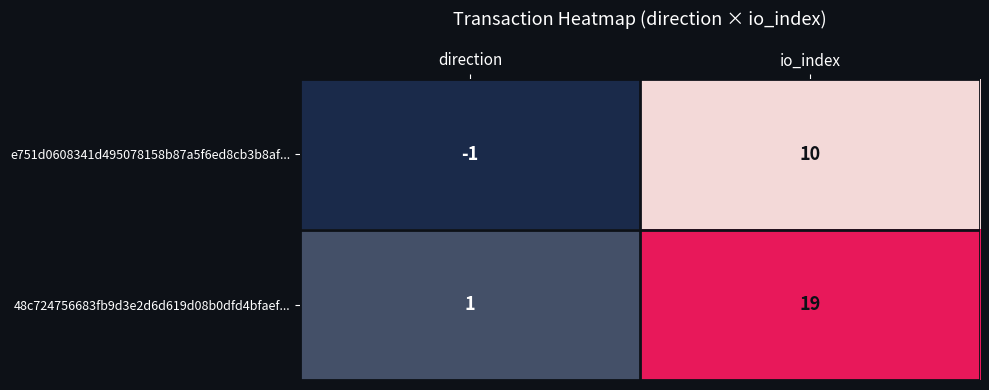

Which series has the largest total across all categories?

48c724756683fb9d3e2d6d619d08b0dfd4bfaef...